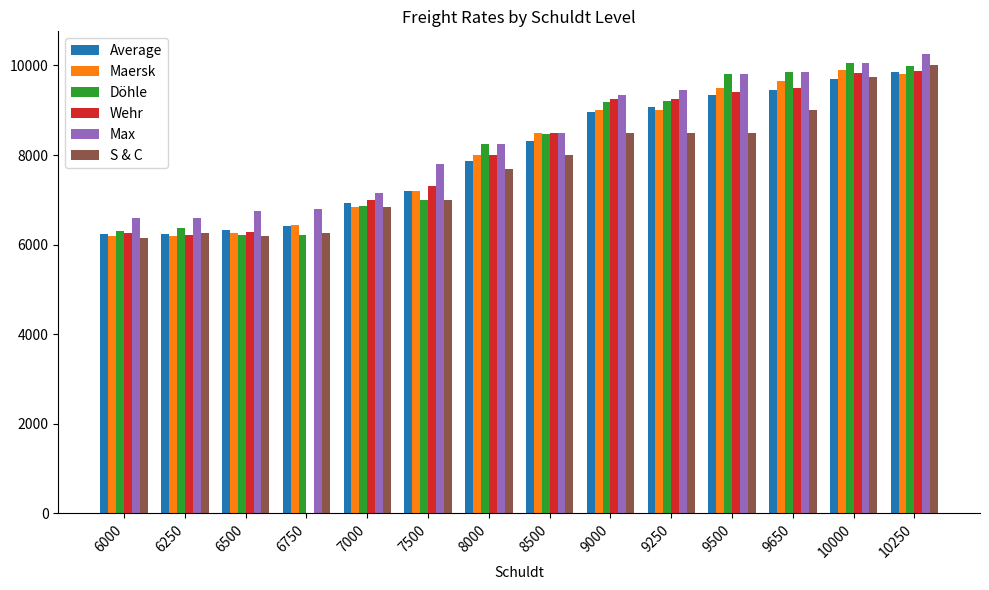

Is the value of S & C at 6000 greater than the value of Maersk at 10000?

No